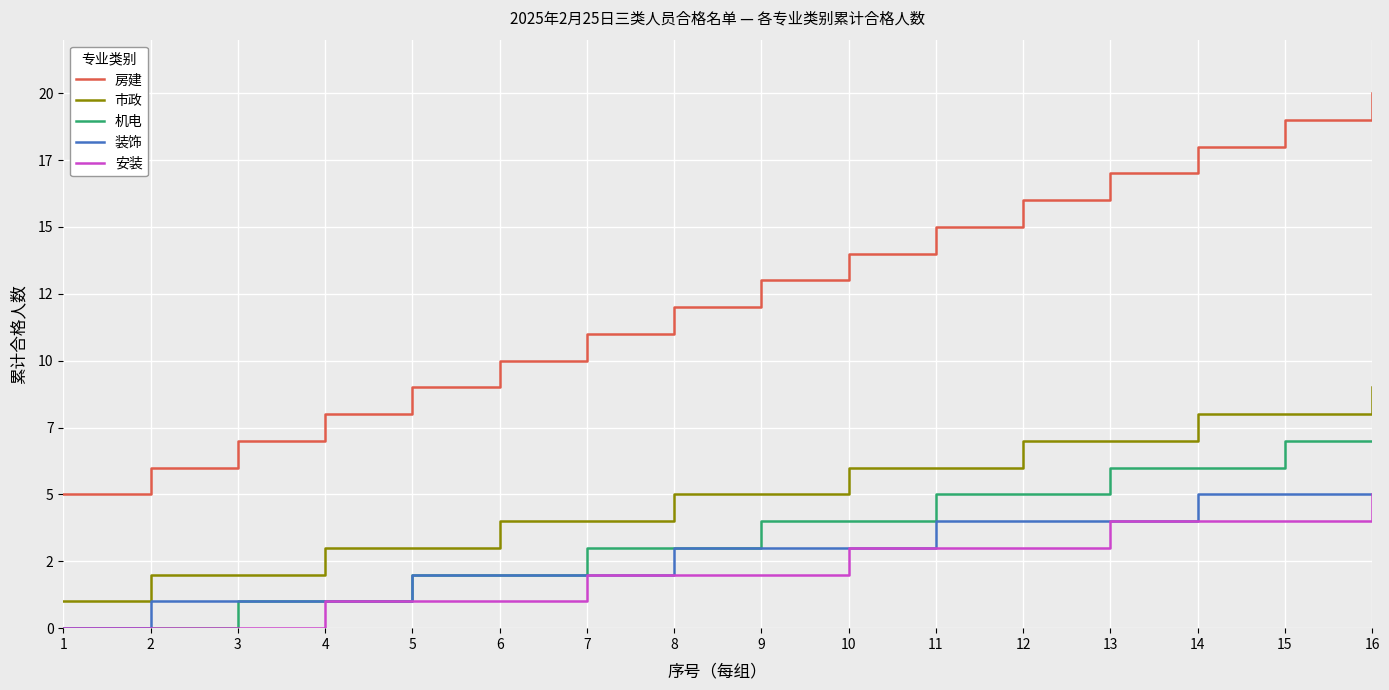

Is this an area chart (filled region under the line)?

No